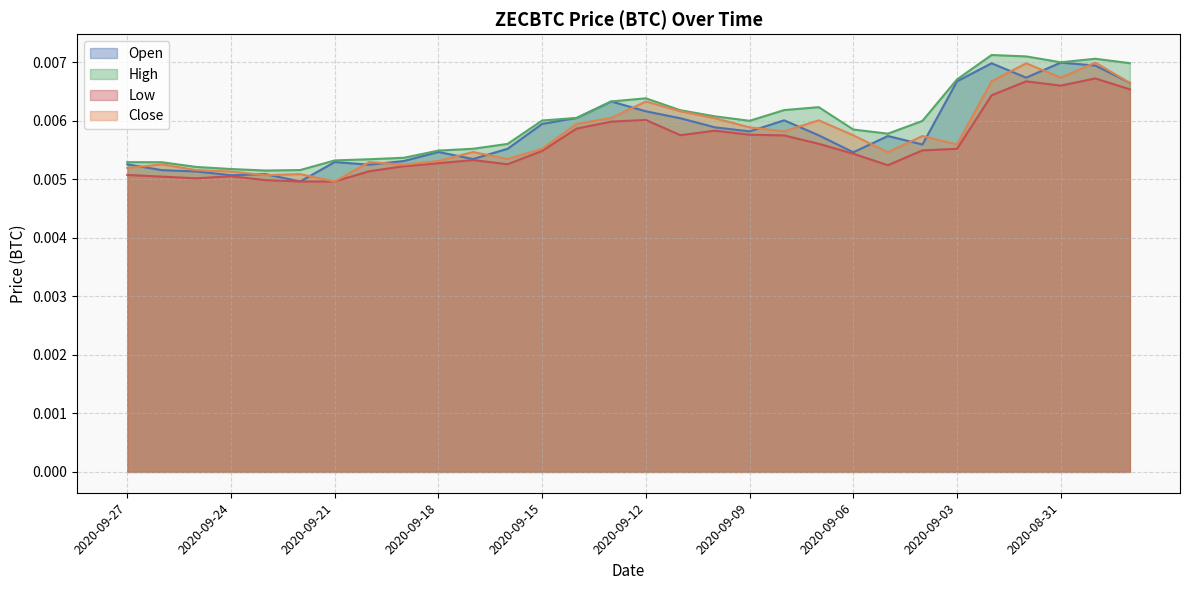

Reading left to right, transcribe all the data shown in this chart.

Open: 2020-09-27=0.0	2020-09-26=0.0	2020-09-25=0.0	2020-09-24=0.0	2020-09-23=0.0	2020-09-22=0.0	2020-09-21=0.0	2020-09-20=0.0	2020-09-19=0.0	2020-09-18=0.0	2020-09-17=0.0	2020-09-16=0.0	2020-09-15=0.0	2020-09-14=0.0	2020-09-13=0.0	2020-09-12=0.0	2020-09-11=0.0	2020-09-10=0.0	2020-09-09=0.0	2020-09-08=0.0	2020-09-07=0.0	2020-09-06=0.0	2020-09-05=0.0	2020-09-04=0.0	2020-09-03=0.0	2020-09-02=0.0	2020-09-01=0.0	2020-08-31=0.0	2020-08-30=0.0	2020-08-29=0.0
High: 2020-09-27=0.0	2020-09-26=0.0	2020-09-25=0.0	2020-09-24=0.0	2020-09-23=0.0	2020-09-22=0.0	2020-09-21=0.0	2020-09-20=0.0	2020-09-19=0.0	2020-09-18=0.0	2020-09-17=0.0	2020-09-16=0.0	2020-09-15=0.0	2020-09-14=0.0	2020-09-13=0.0	2020-09-12=0.0	2020-09-11=0.0	2020-09-10=0.0	2020-09-09=0.0	2020-09-08=0.0	2020-09-07=0.0	2020-09-06=0.0	2020-09-05=0.0	2020-09-04=0.0	2020-09-03=0.0	2020-09-02=0.0	2020-09-01=0.0	2020-08-31=0.0	2020-08-30=0.0	2020-08-29=0.0
Low: 2020-09-27=0.0	2020-09-26=0.0	2020-09-25=0.0	2020-09-24=0.0	2020-09-23=0.0	2020-09-22=0.0	2020-09-21=0.0	2020-09-20=0.0	2020-09-19=0.0	2020-09-18=0.0	2020-09-17=0.0	2020-09-16=0.0	2020-09-15=0.0	2020-09-14=0.0	2020-09-13=0.0	2020-09-12=0.0	2020-09-11=0.0	2020-09-10=0.0	2020-09-09=0.0	2020-09-08=0.0	2020-09-07=0.0	2020-09-06=0.0	2020-09-05=0.0	2020-09-04=0.0	2020-09-03=0.0	2020-09-02=0.0	2020-09-01=0.0	2020-08-31=0.0	2020-08-30=0.0	2020-08-29=0.0
Close: 2020-09-27=0.0	2020-09-26=0.0	2020-09-25=0.0	2020-09-24=0.0	2020-09-23=0.0	2020-09-22=0.0	2020-09-21=0.0	2020-09-20=0.0	2020-09-19=0.0	2020-09-18=0.0	2020-09-17=0.0	2020-09-16=0.0	2020-09-15=0.0	2020-09-14=0.0	2020-09-13=0.0	2020-09-12=0.0	2020-09-11=0.0	2020-09-10=0.0	2020-09-09=0.0	2020-09-08=0.0	2020-09-07=0.0	2020-09-06=0.0	2020-09-05=0.0	2020-09-04=0.0	2020-09-03=0.0	2020-09-02=0.0	2020-09-01=0.0	2020-08-31=0.0	2020-08-30=0.0	2020-08-29=0.0